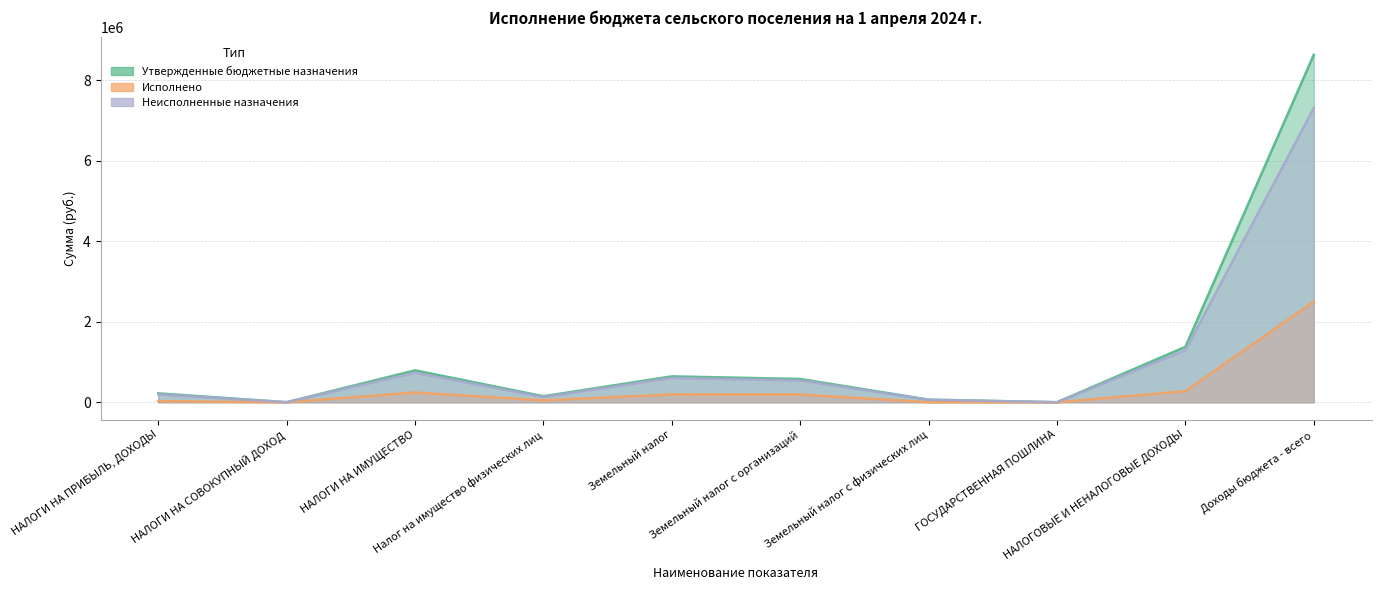

What is the label of the 1st point from the left?

НАЛОГИ НА ПРИБЫЛЬ, ДОХОДЫ